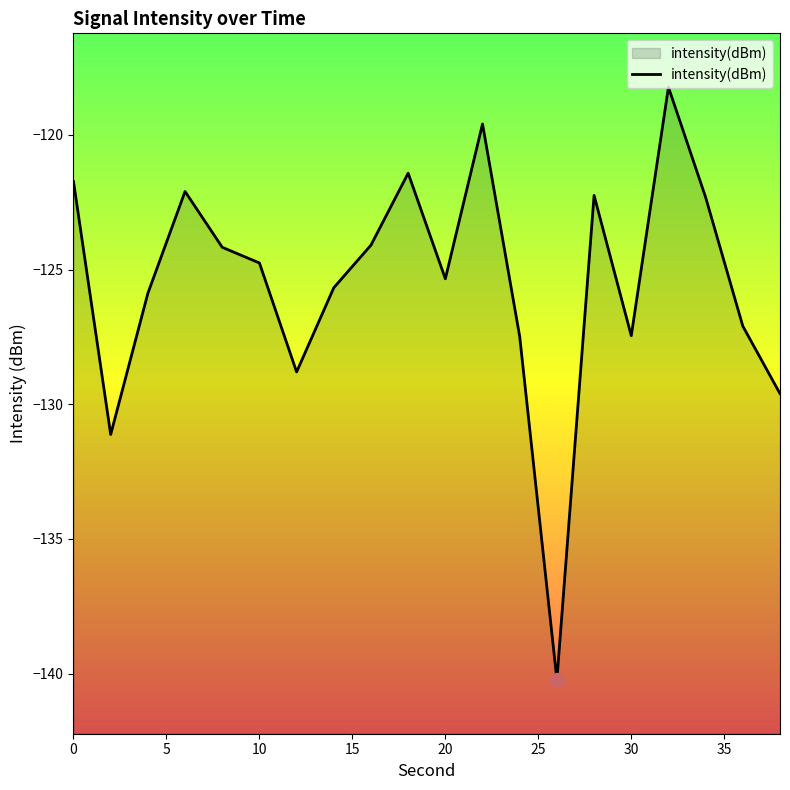

The chart shows a value of -72.1 at 2. True or false?

False